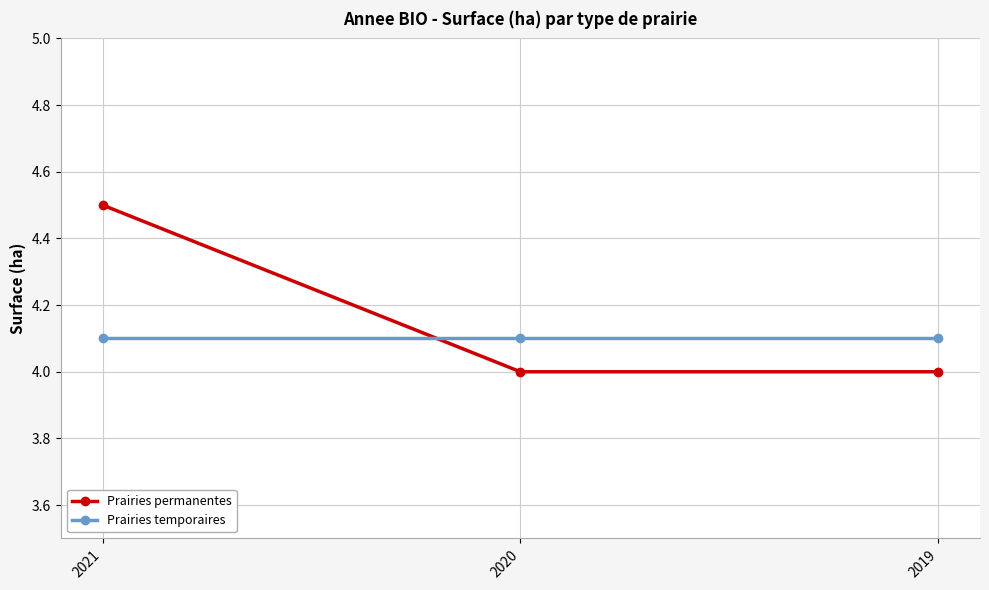

What is the difference between the highest and lowest values at 2021?

0.4